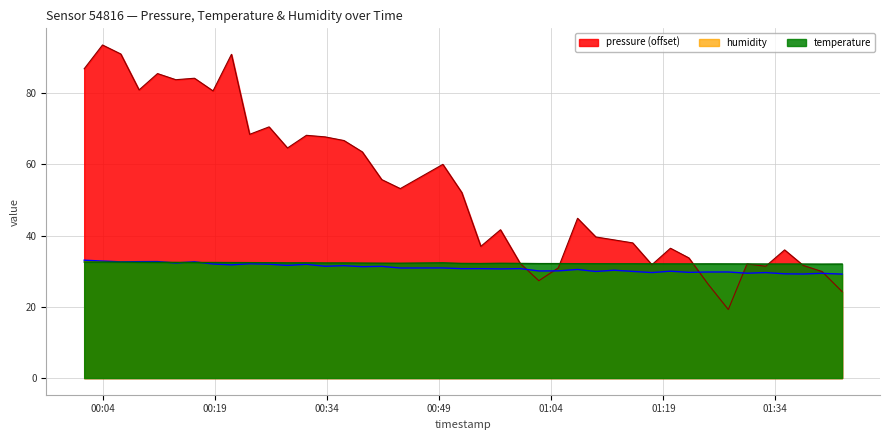

What is the maximum value shown in the chart?

93.6